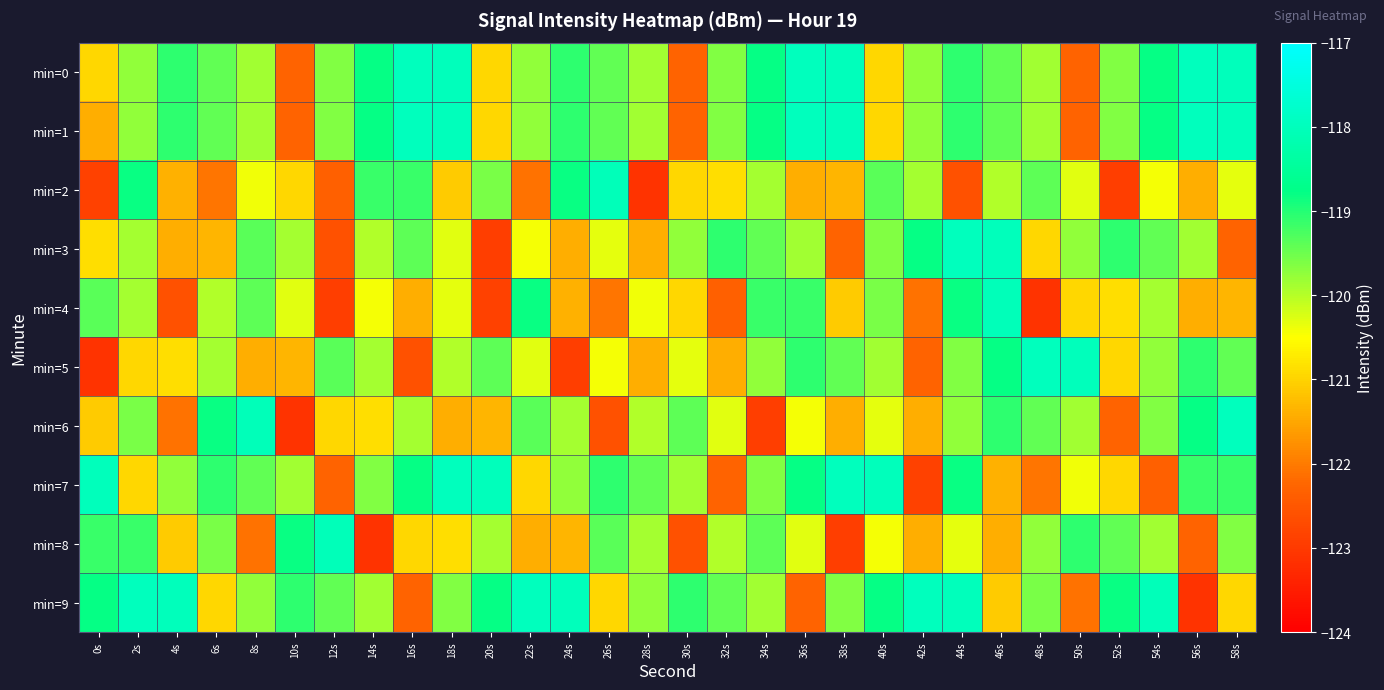

Which series has the widest spread of values?

min=5